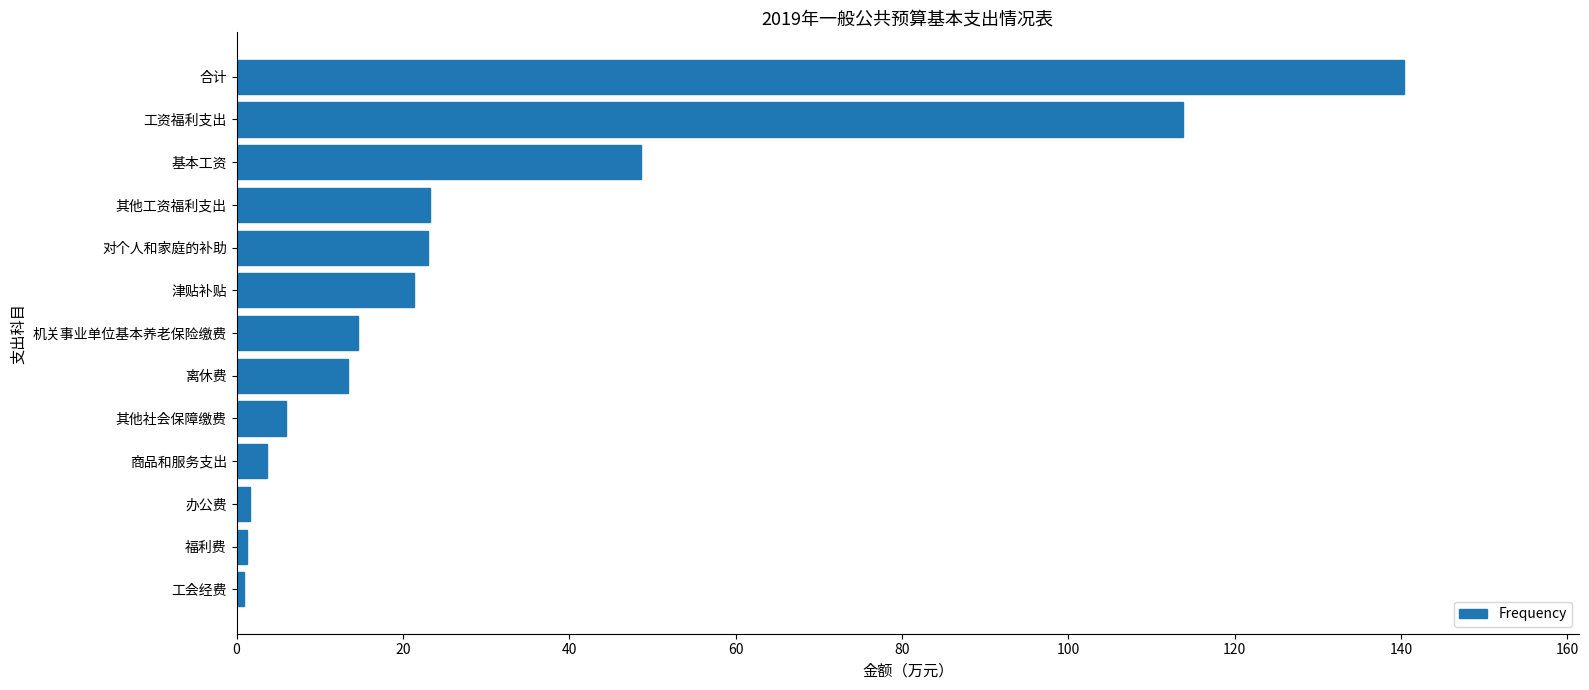

Is it true that the value at 机关事业单位基本养老保险缴费 is 19.5?

False